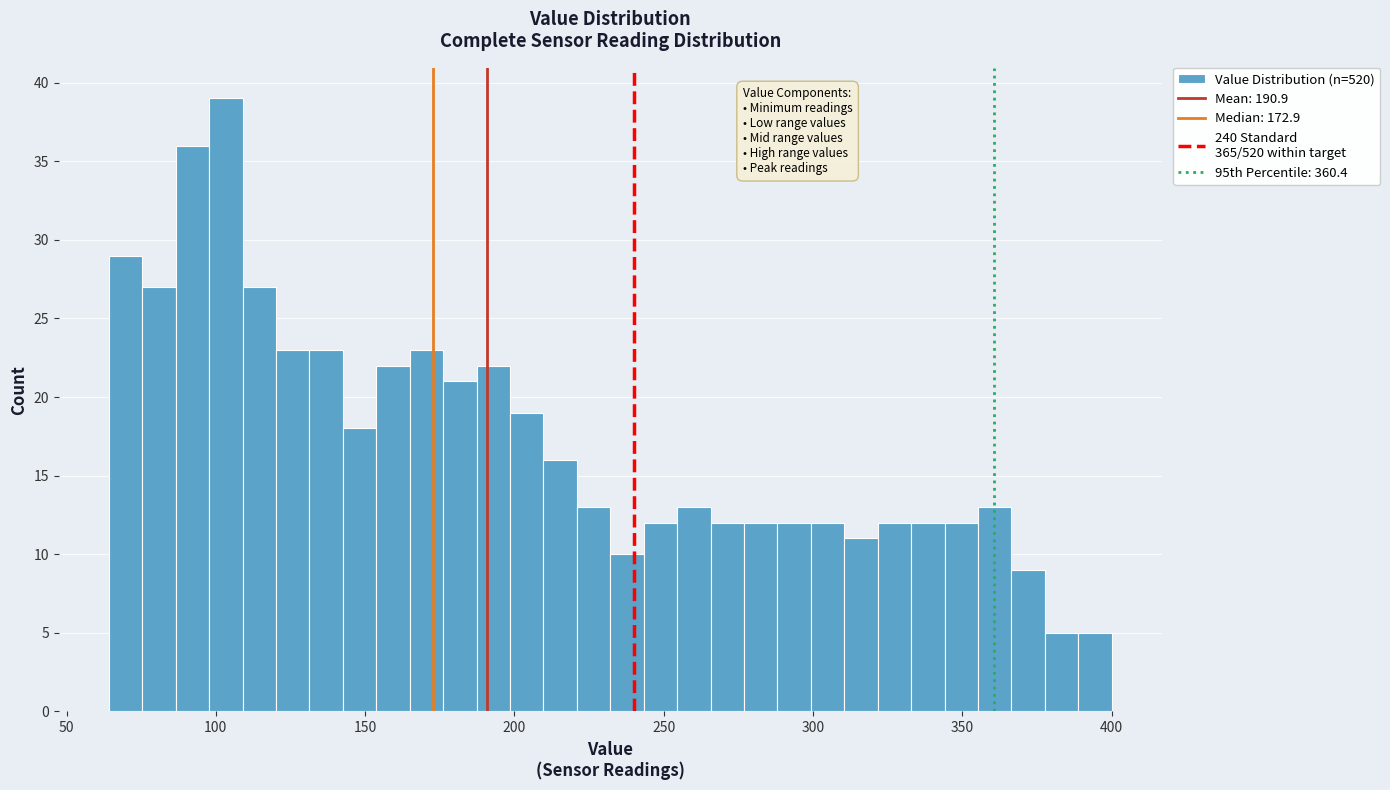

Around what value on the x-axis is the tallest bar? Give the approximate position of its centre, as read against the axis.

105